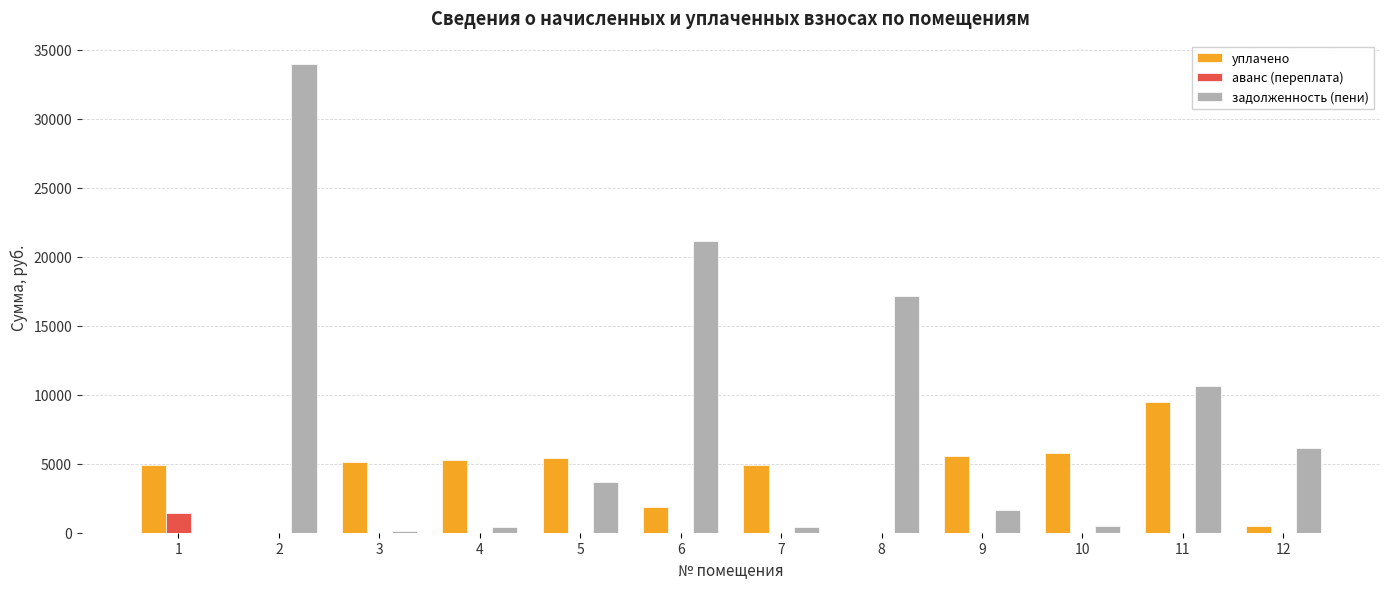

Between 6 and 8, which series saw the biggest shift?

задолженность (пени)